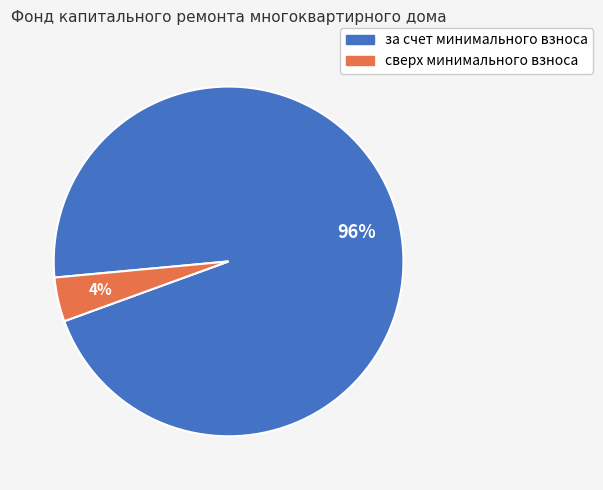

How many slices are in this pie chart?

2